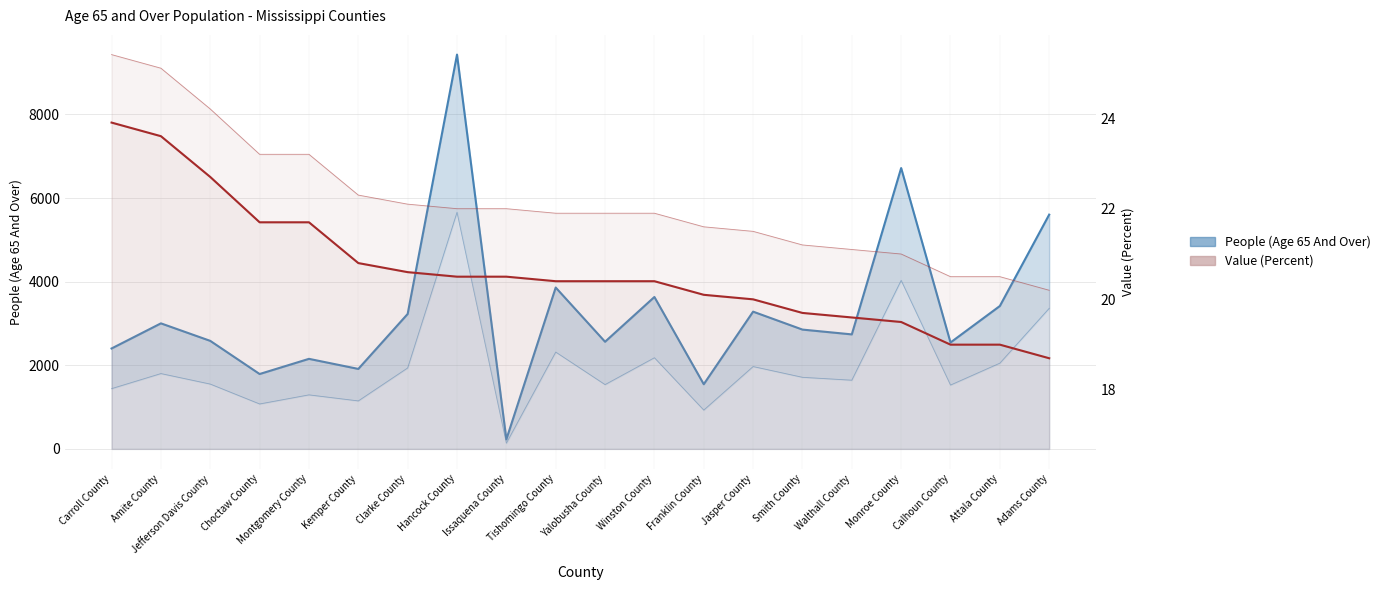

Between Carroll County and Jasper County, which series saw the biggest shift?

People (Age 65 And Over)